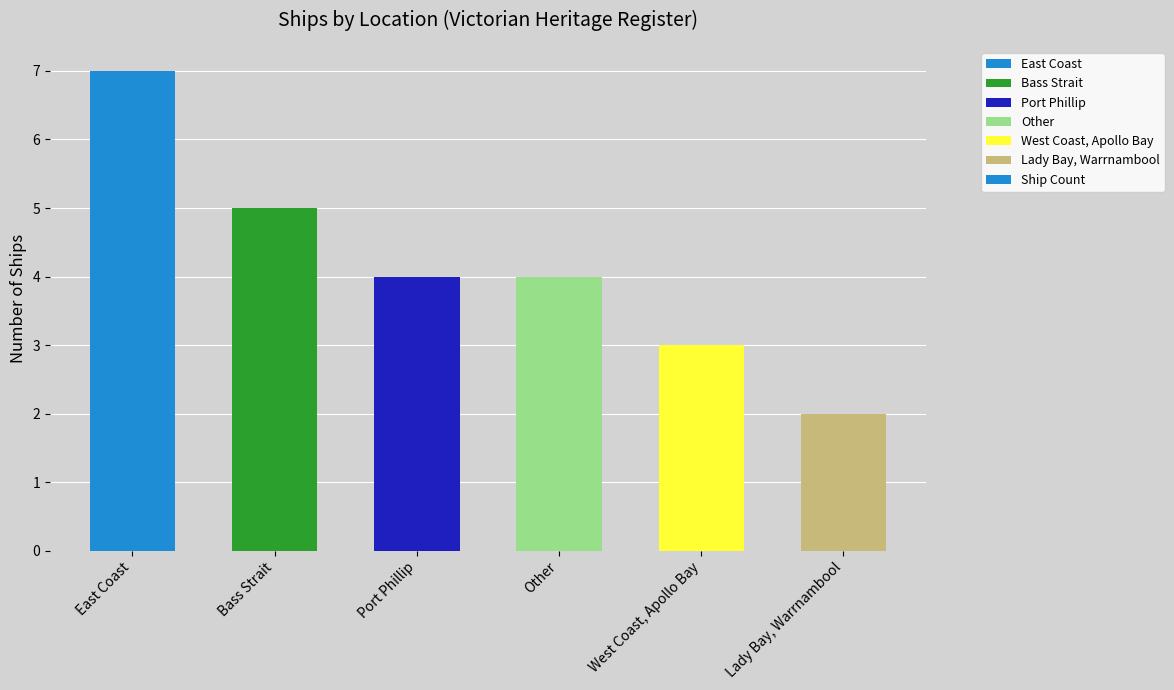

What is the value of the 4th bar from the left?

4